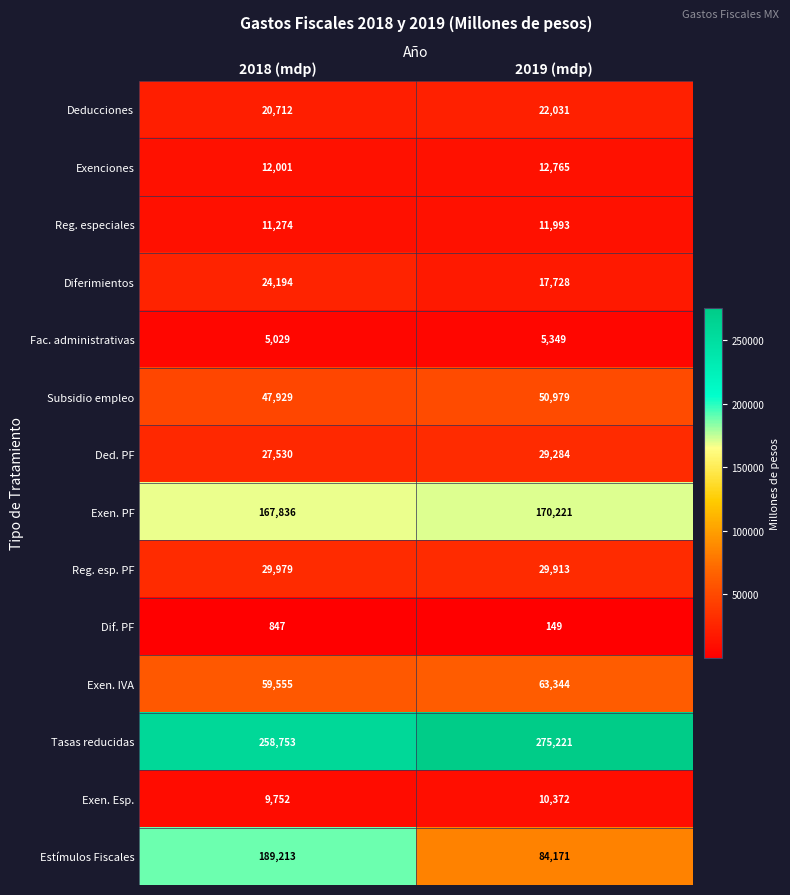

What is the sum of all Deducciones values?

42743